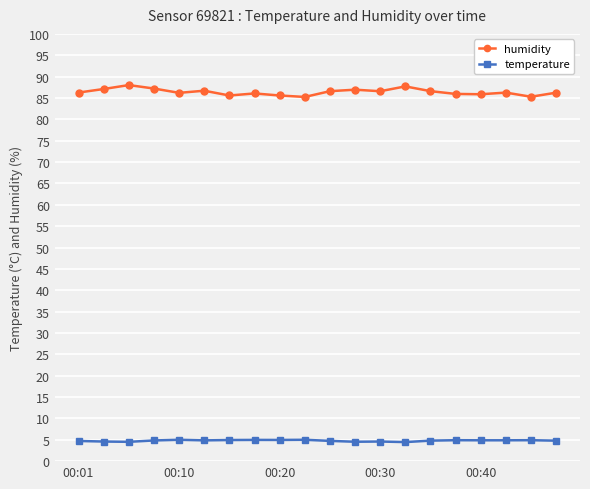

Which series has the widest spread of values?

humidity